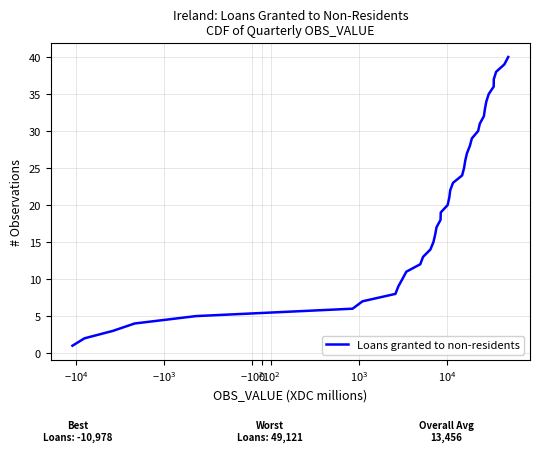

What is the difference between the maximum and second lowest values?

38